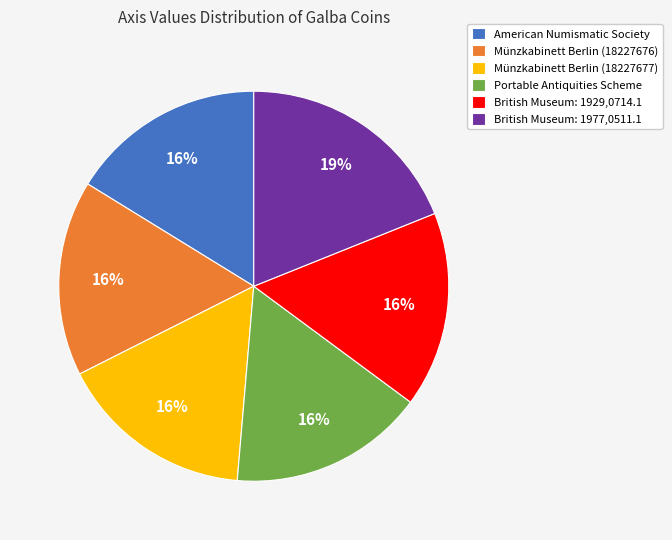

To the nearest percent, what is the average slice percentage?

17%